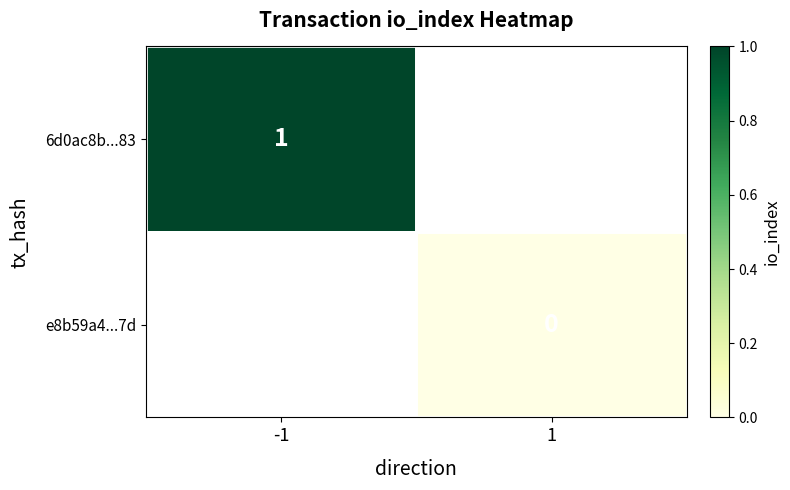

The value of 6d0ac8b...83 at -1 is 0. True or false?

False